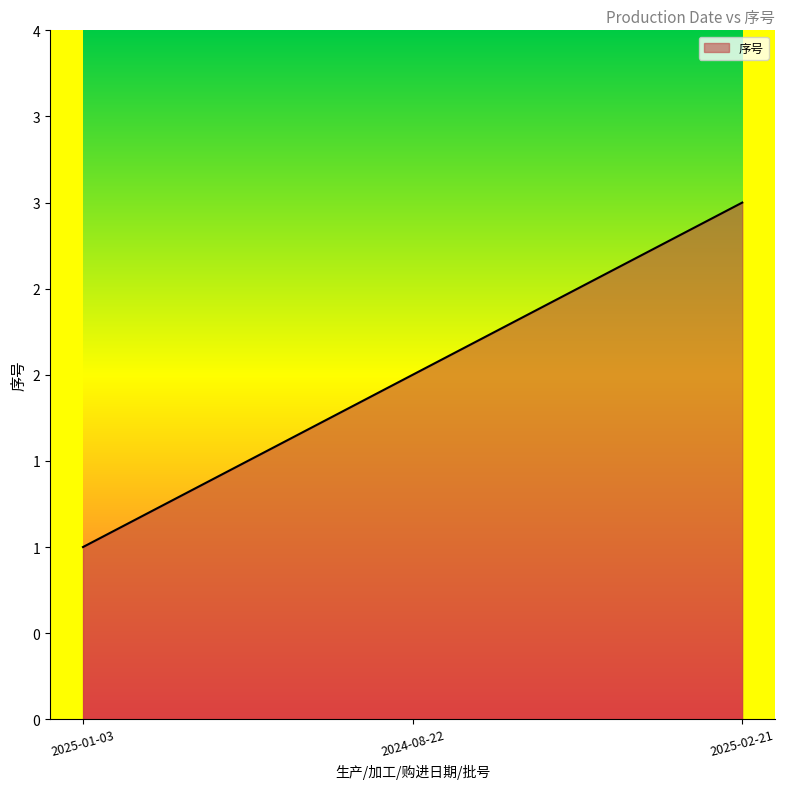

The chart shows a value of 1 at 2025-01-03. True or false?

True